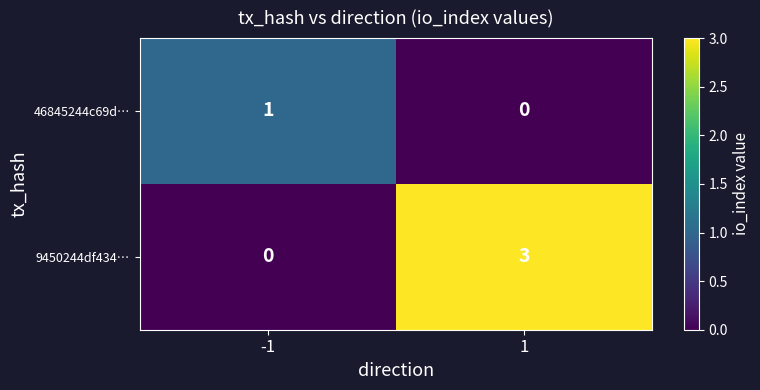

The value of 46845244c69d… at -1 is 1. True or false?

True